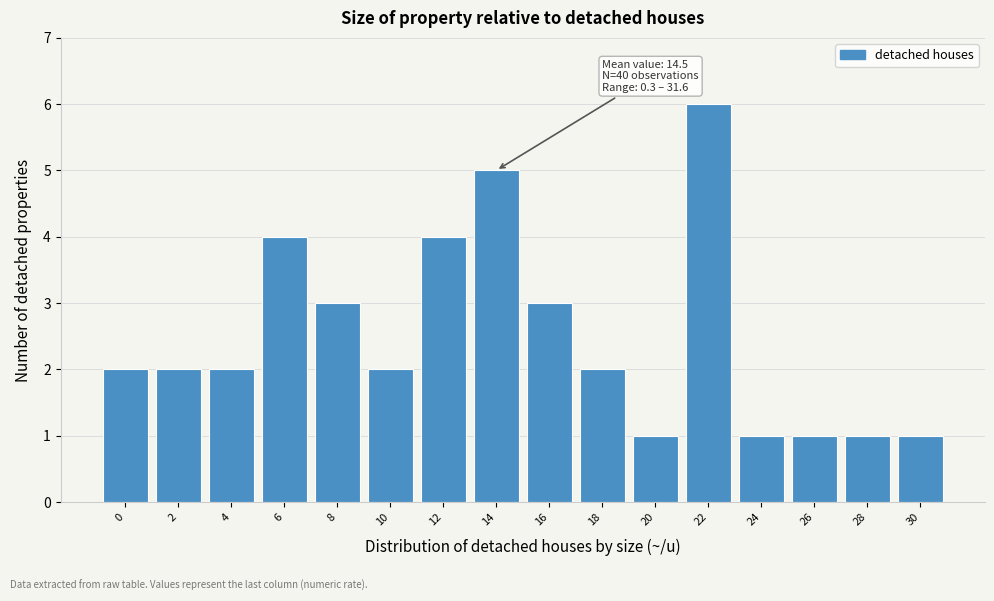

Reading left to right, extract all data points from this chart.

2	2	2	4	3	2	4	5	3	2	1	6	1	1	1	1